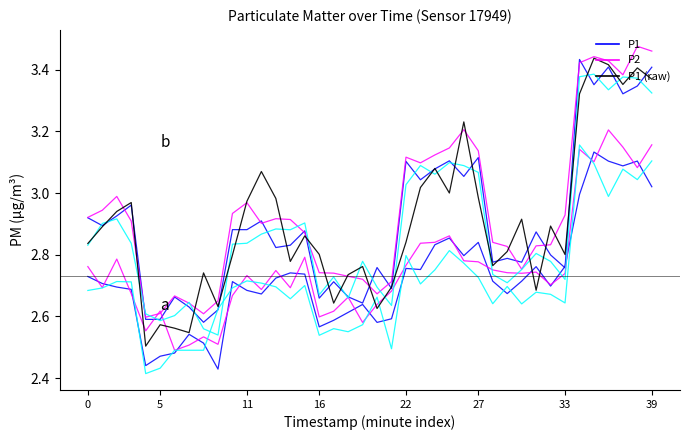

The P1 (raw) series shows 4.2 at 25. True or false?

False